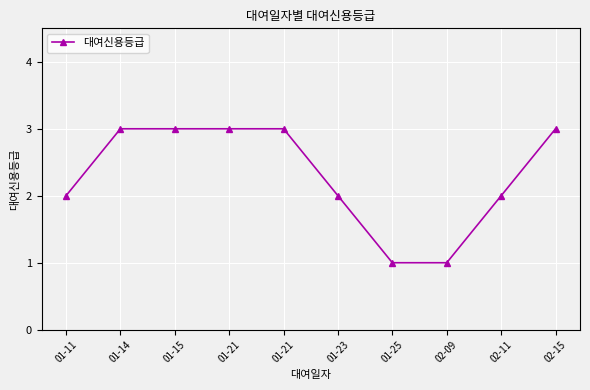

Which category has the highest value across all series?

01-14